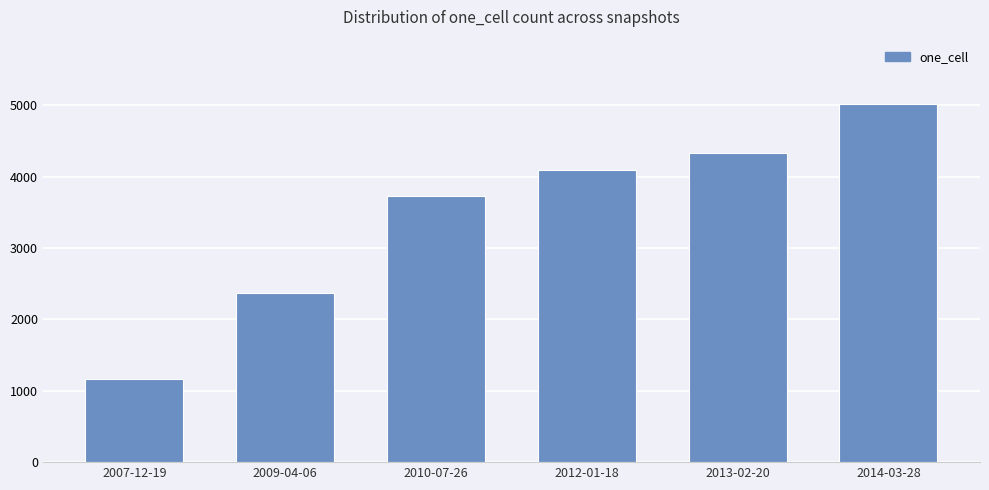

How many distinct data groups are displayed?

1